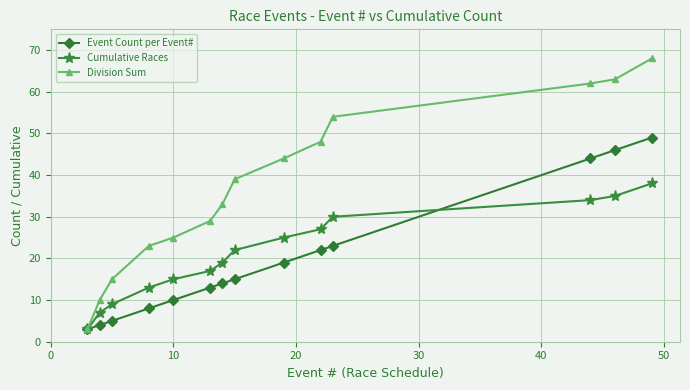

What is the difference between the second highest and minimum values in the Division Sum series?

60